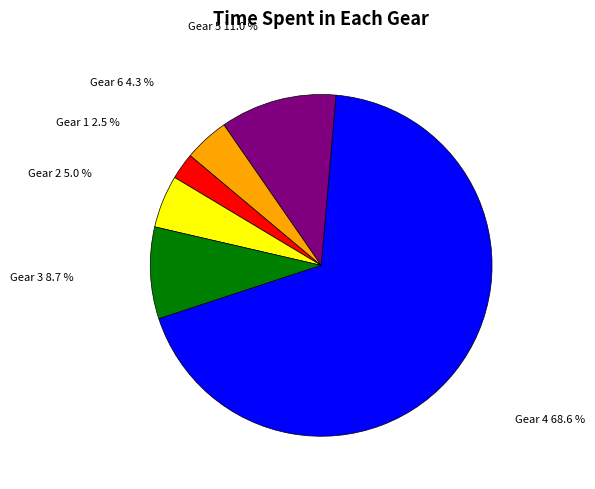

Which has a higher value, Gear 1 or Gear 3?

Gear 3